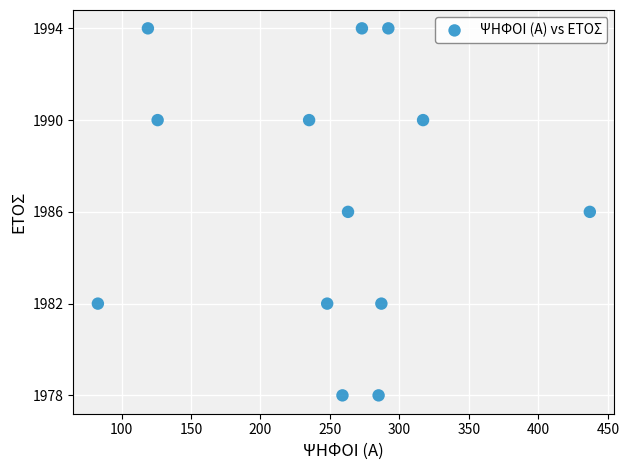

What is the range of X values (max minus min)?

354